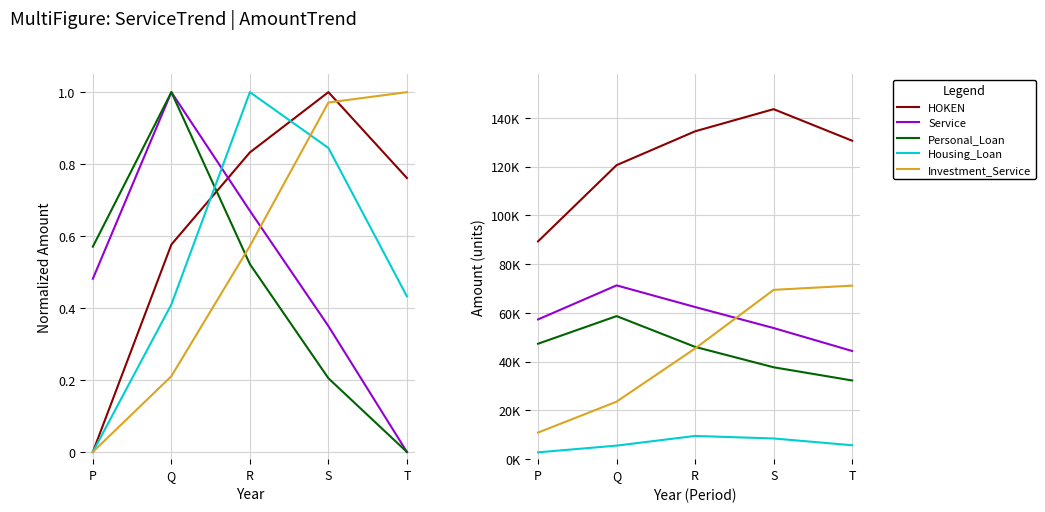

List the series in order of their peak value, lowest first.

Housing_Loan, Personal_Loan, Investment_Service, Service, HOKEN